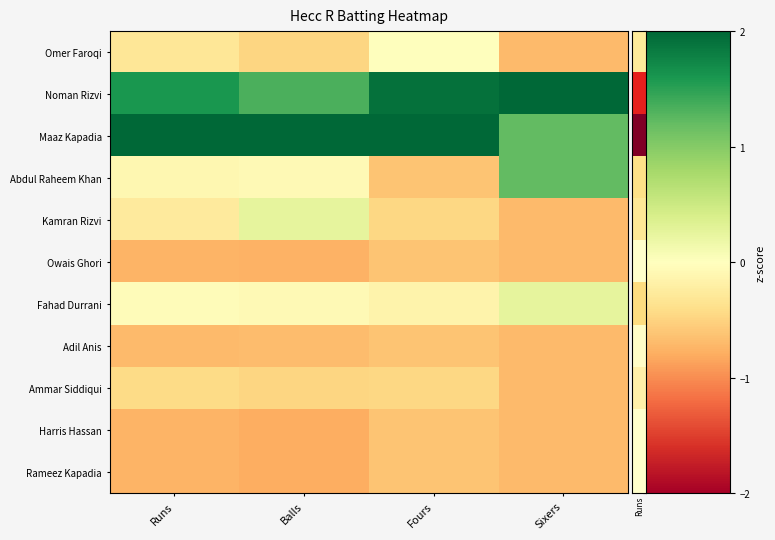

Reading left to right, list all the values displayed in this chart.

Omer Faroqi: Runs=-0.3	Balls=-0.5	Fours=0.0	Sixers=-0.7
Noman Rizvi: Runs=1.6	Balls=1.3	Fours=1.9	Sixers=2.2
Maaz Kapadia: Runs=2.4	Balls=2.5	Fours=2.2	Sixers=1.2
Abdul Raheem Khan: Runs=-0.1	Balls=-0.1	Fours=-0.6	Sixers=1.2
Kamran Rizvi: Runs=-0.3	Balls=0.3	Fours=-0.5	Sixers=-0.7
Owais Ghori: Runs=-0.7	Balls=-0.8	Fours=-0.6	Sixers=-0.7
Fahad Durrani: Runs=-0.0	Balls=-0.1	Fours=-0.1	Sixers=0.3
Adil Anis: Runs=-0.7	Balls=-0.7	Fours=-0.6	Sixers=-0.7
Ammar Siddiqui: Runs=-0.4	Balls=-0.5	Fours=-0.5	Sixers=-0.7
Harris Hassan: Runs=-0.7	Balls=-0.8	Fours=-0.6	Sixers=-0.7
Rameez Kapadia: Runs=-0.7	Balls=-0.8	Fours=-0.6	Sixers=-0.7